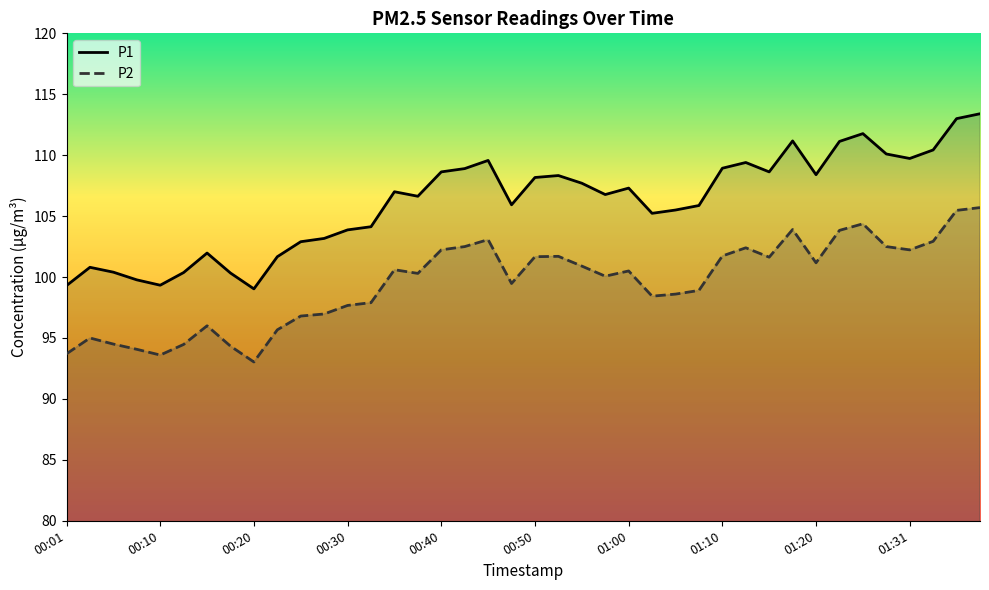

What is the difference between the P1 values at 27 and 31?

5.3